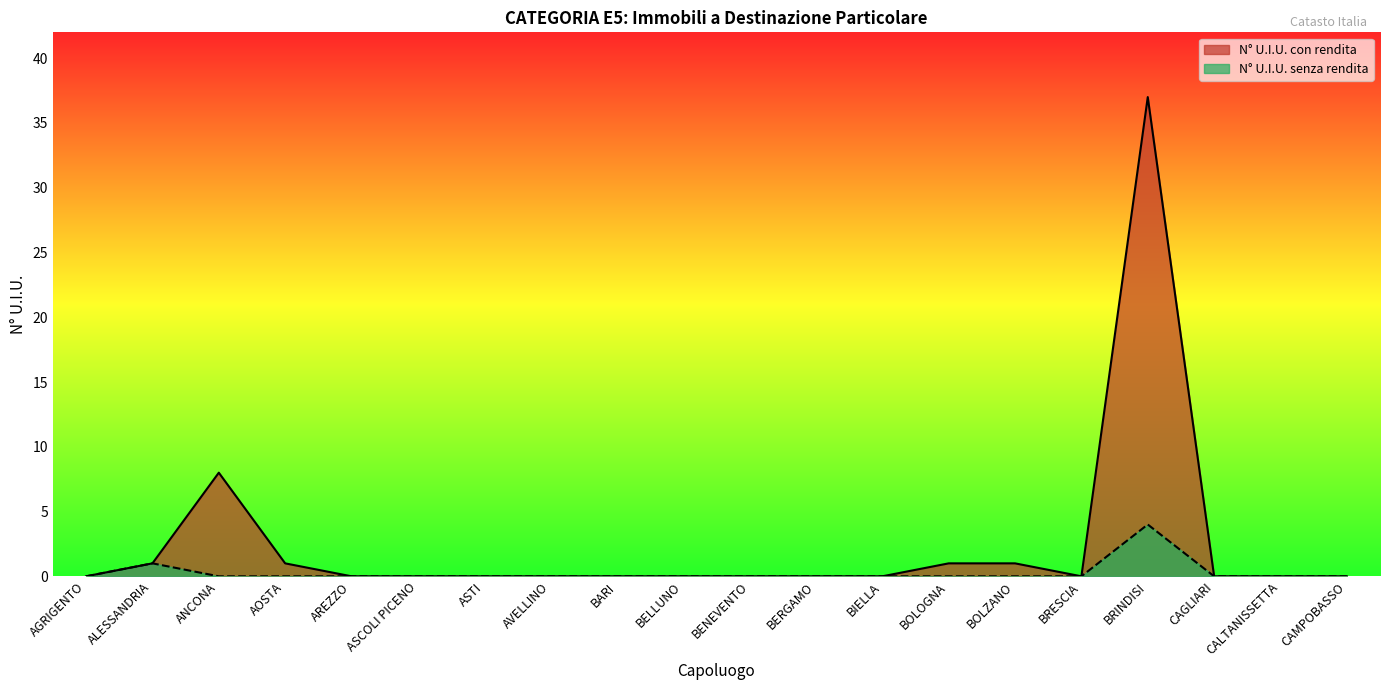

True or false: N° U.I.U. con rendita has a value of -22 at AGRIGENTO.

False